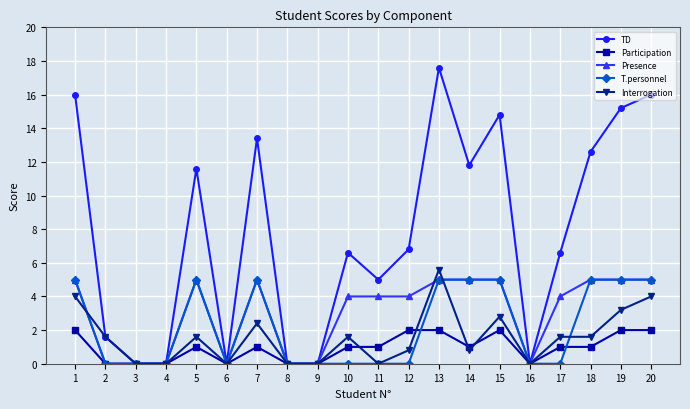

Count the number of data series in this chart.

5